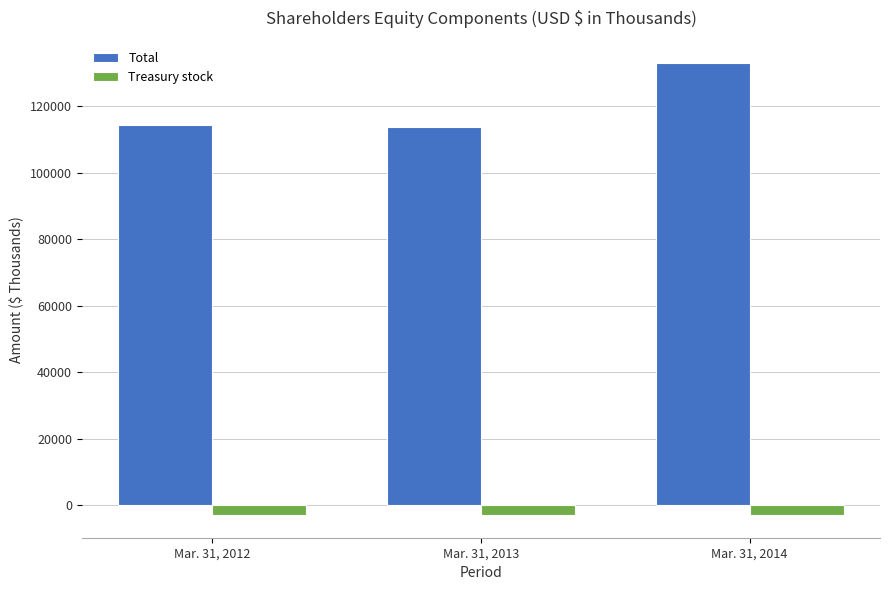

Where does the Treasury stock series first go above -2838?

Mar. 31, 2014